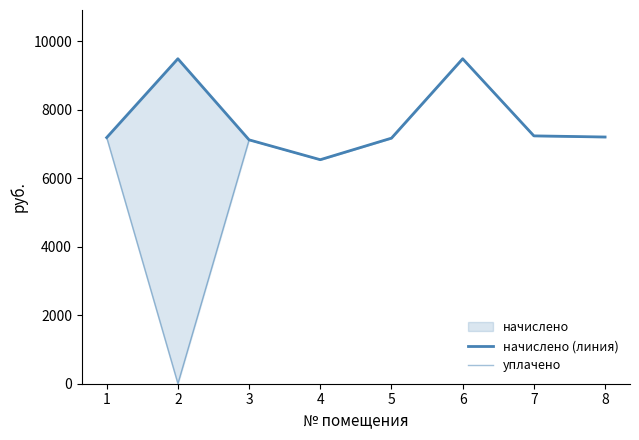

Does the chart have visible grid lines?

No